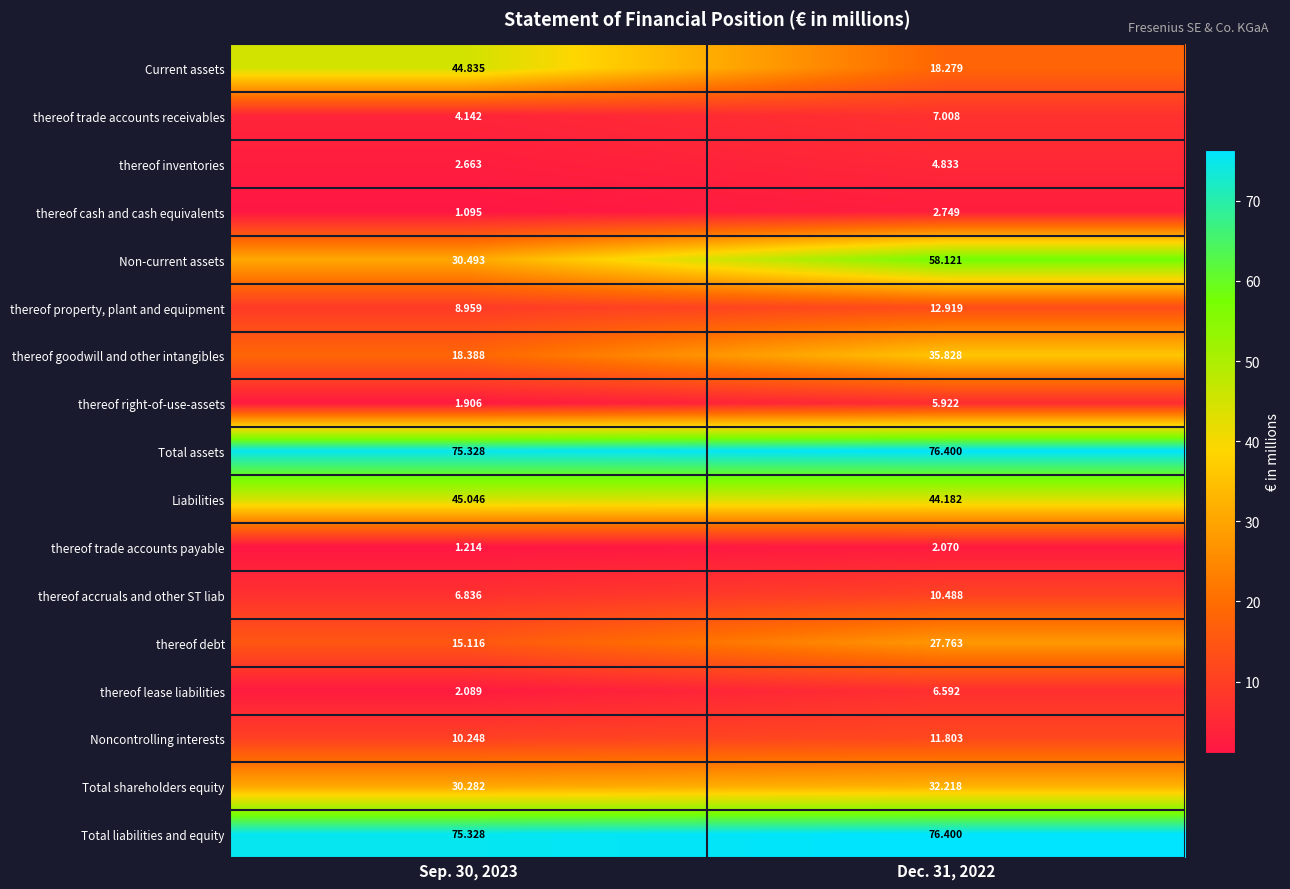

Between Sep. 30, 2023 and Dec. 31, 2022, which series saw the biggest shift?

Non-current assets